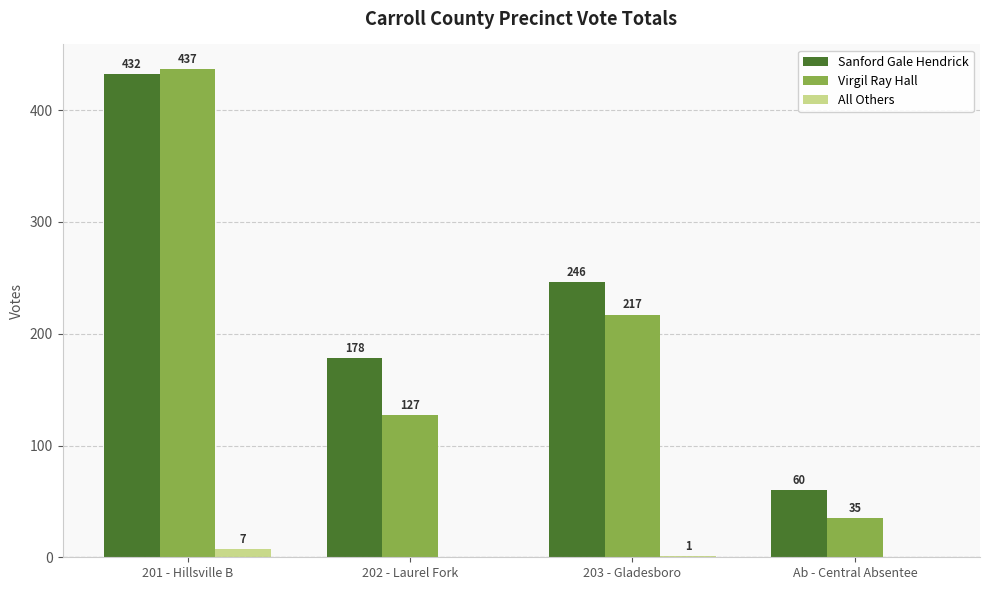

How many data points does each series have?

4